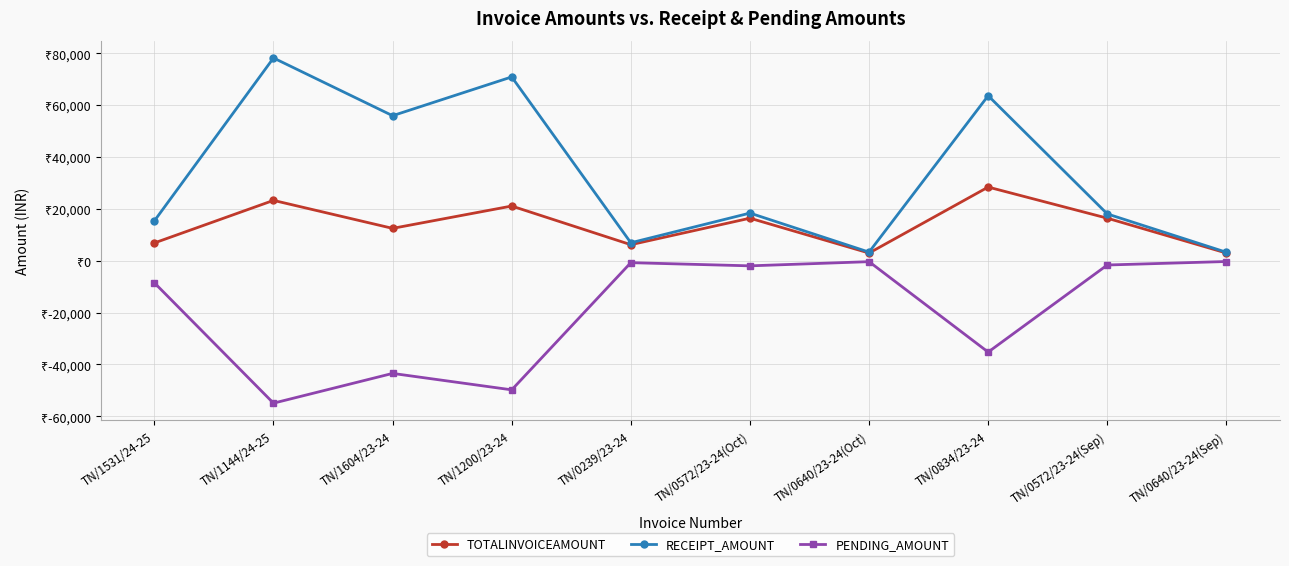

At which category does RECEIPT_AMOUNT reach its first local valley?

TN/1604/23-24